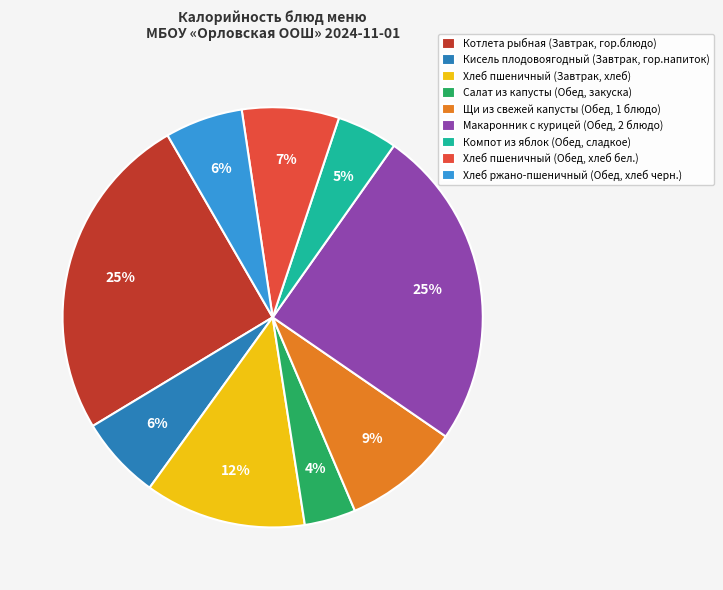

Is there a majority slice in this chart?

No